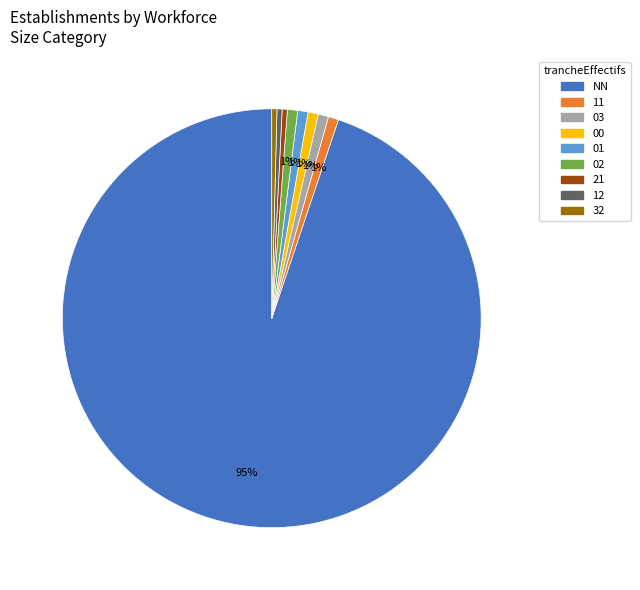

To the nearest percent, what is the combined percentage of 21 and 02?

1%